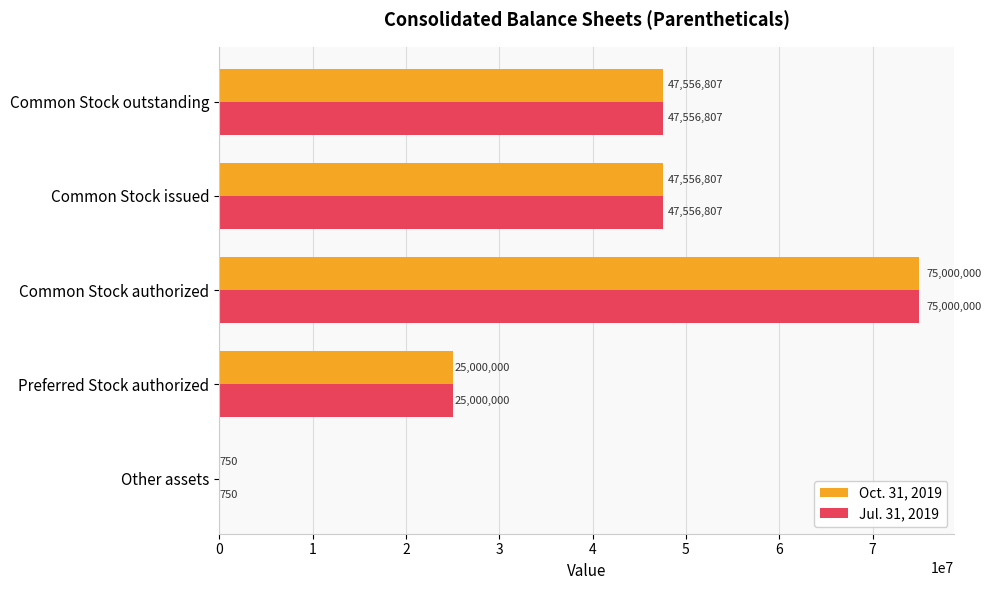

What is the approximate value of Oct. 31, 2019 at Common Stock issued?

47556807